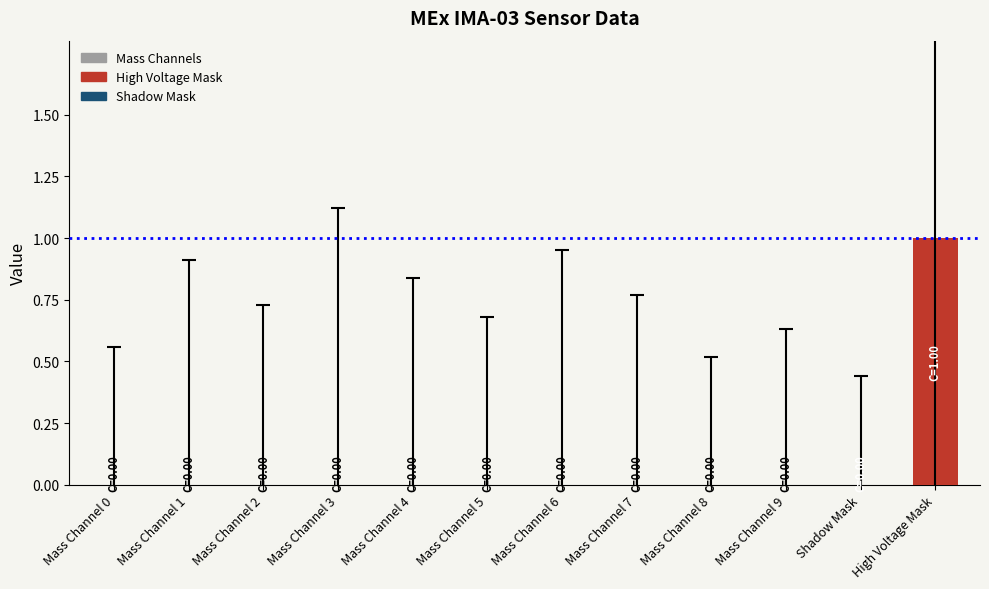

Reading right to left, list all the values displayed in this chart.

1	0	0	0	0	0	0	0	0	0	0	0